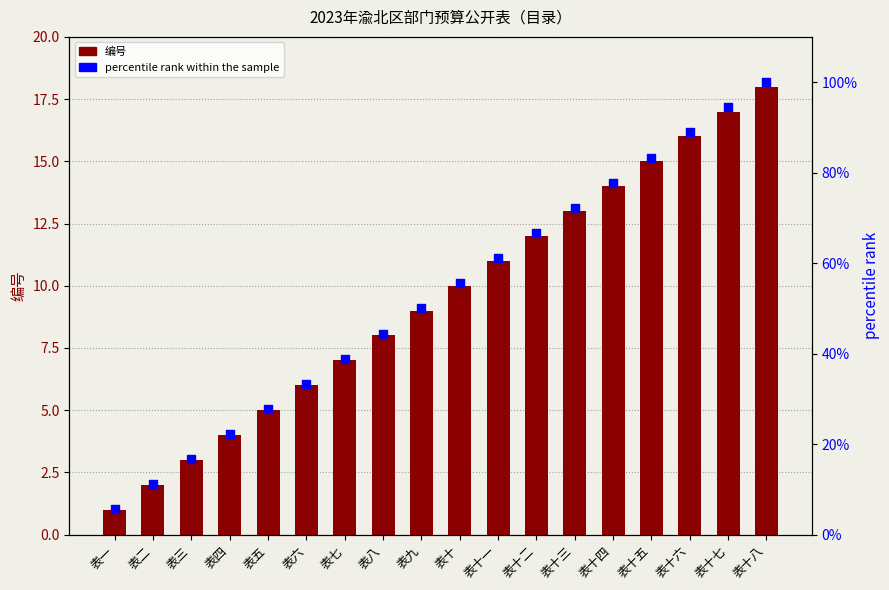

At which category is the sum across all series the highest?

表十八